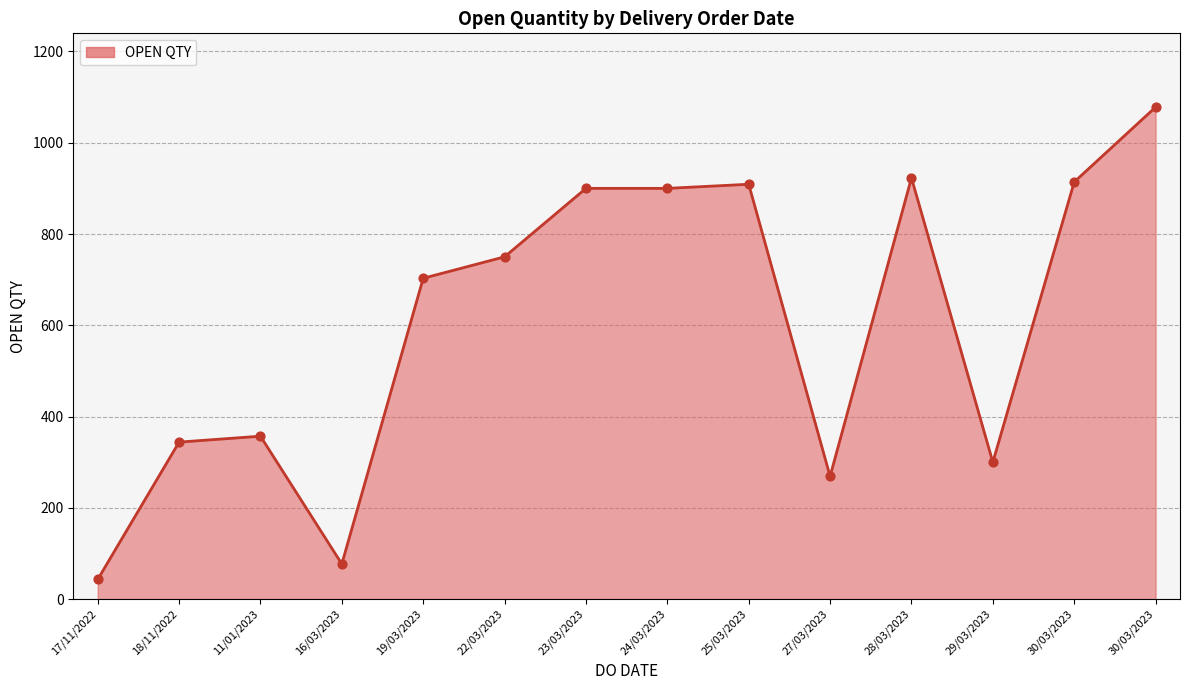

What is the ratio of the value at 16/03/2023 to the value at 29/03/2023?

0.3